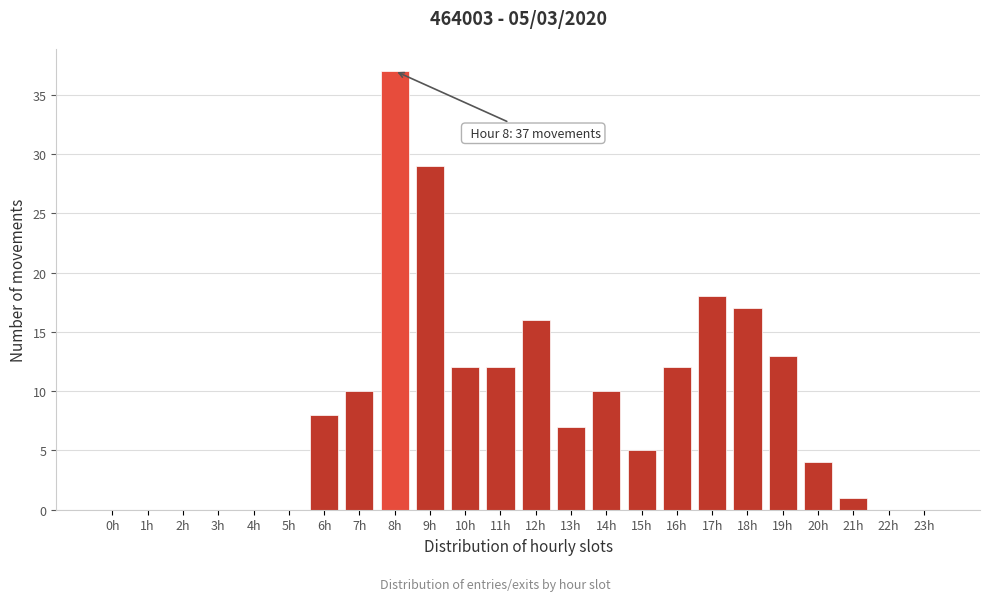

Reading right to left, what are all the values shown in this chart?

23h=0	22h=0	21h=1	20h=4	19h=13	18h=17	17h=18	16h=12	15h=5	14h=10	13h=7	12h=16	11h=12	10h=12	9h=29	8h=37	7h=10	6h=8	5h=0	4h=0	3h=0	2h=0	1h=0	0h=0